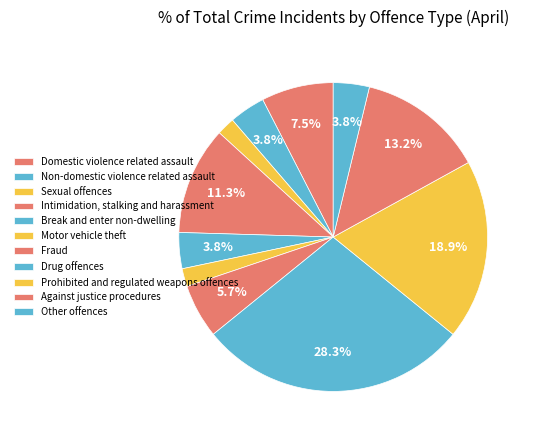

How many segments does this pie chart have?

11